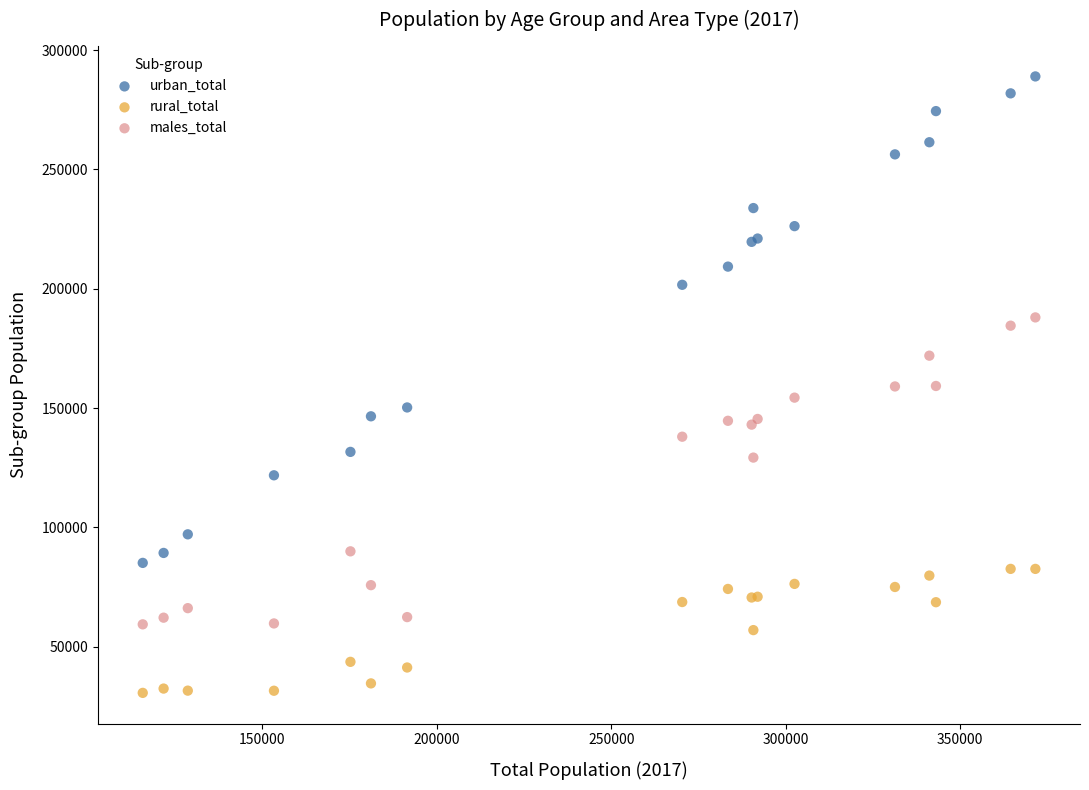

Which series reaches the minimum Y coordinate?

rural_total